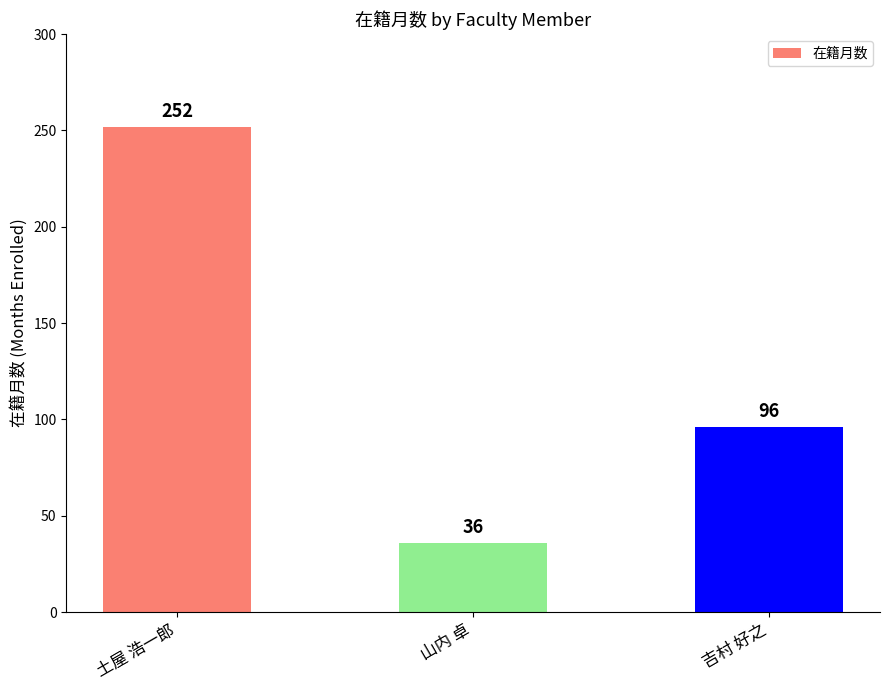

What is the sum of all values?

384